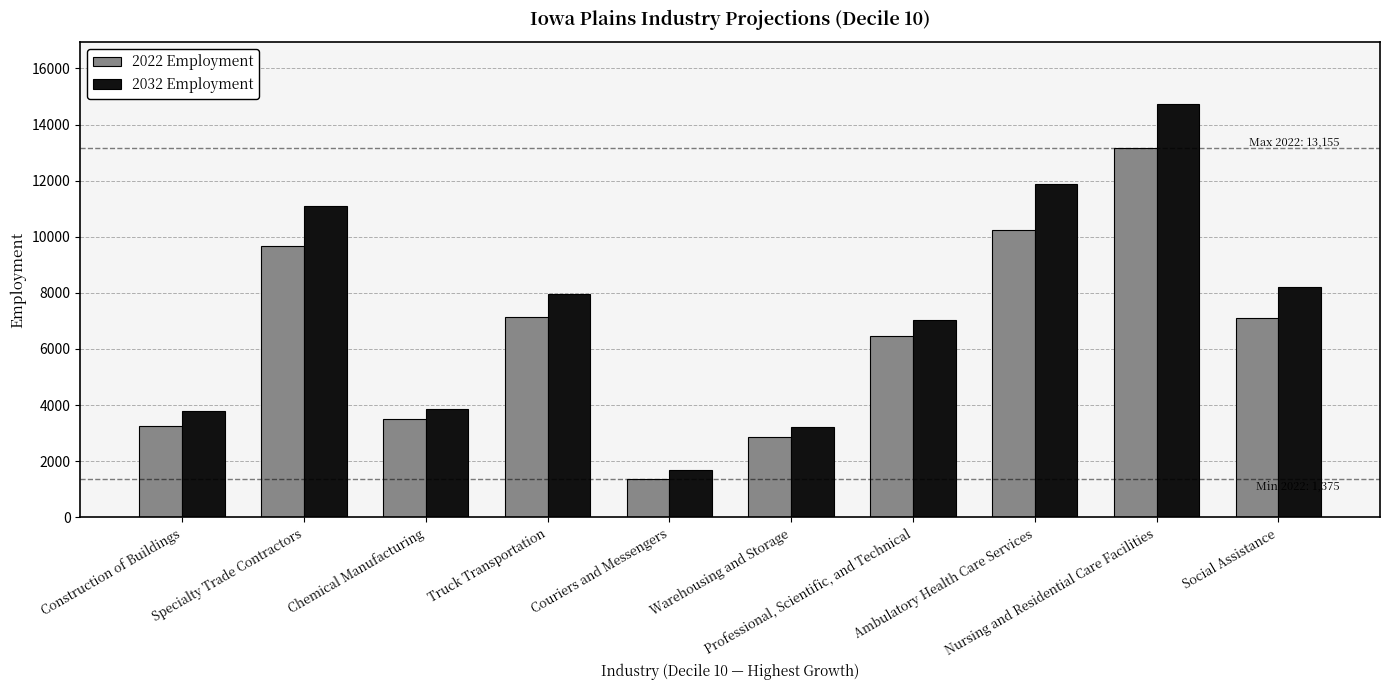

What is the difference between the maximum and second lowest values in the 2022 Employment series?

10300